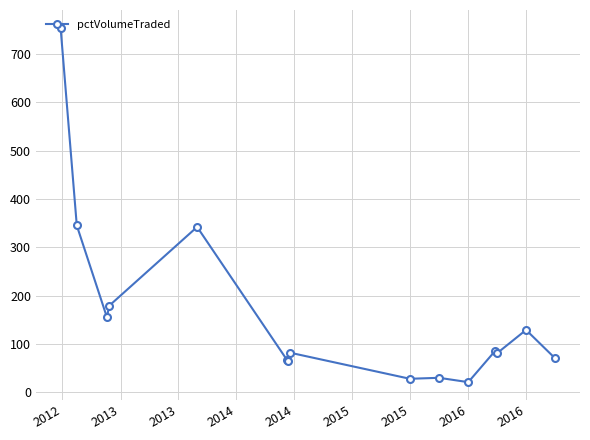

What is the greatest value displayed?

754